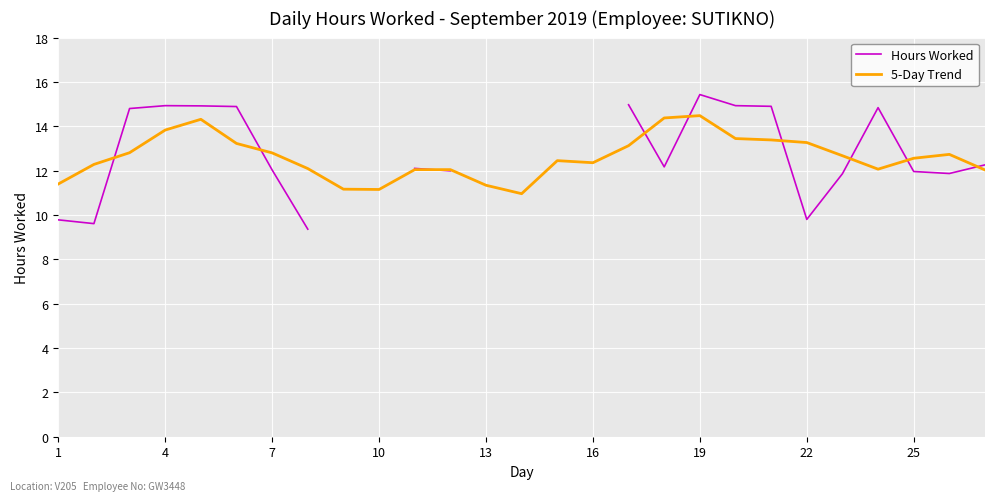

The 5-Day Trend series shows 11.4 at 1. True or false?

True